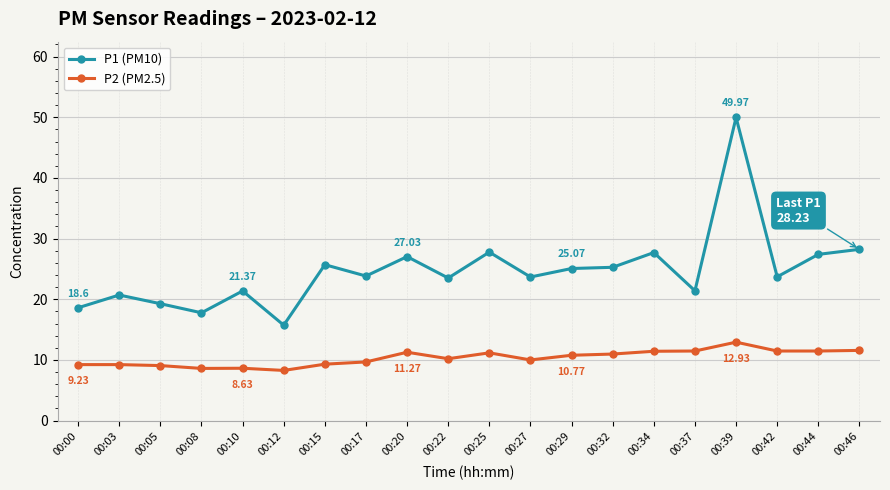

What value does the P2 (PM2.5) series have at 00:42?

11.5